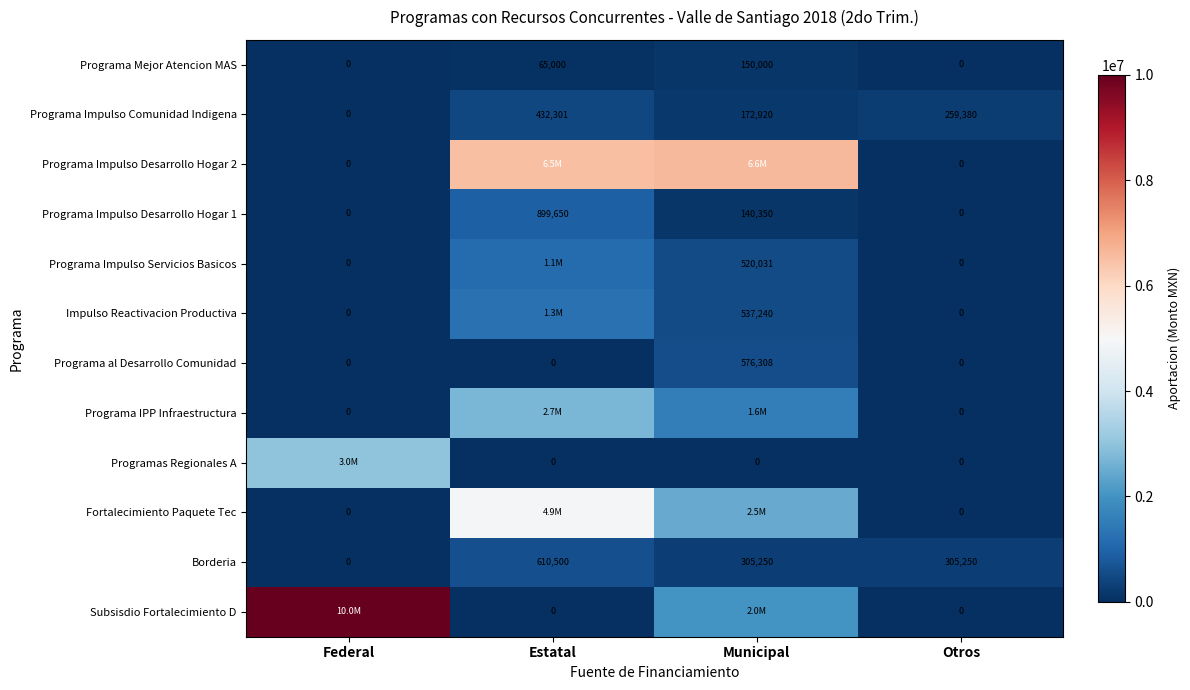

What is the average value of the Borderia series?

305250